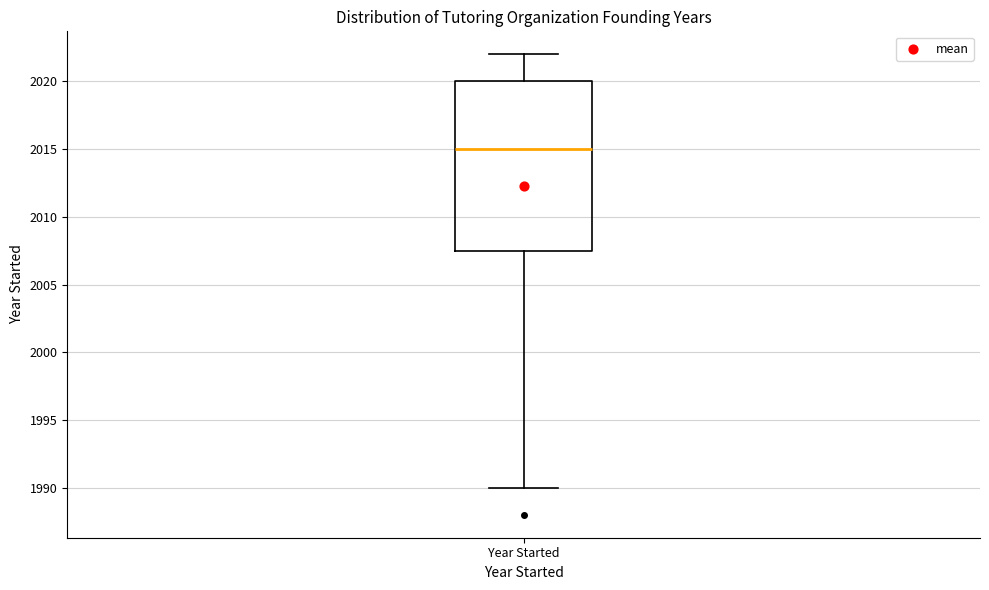

Transcribe this box plot: give where the median line is, the range the box spans, and where the two whiskers end, as read against the y-axis. The values are not printed on the chart, so give them approximately, as read against the axis.

median 2015.0, box 2007.5 to 2020.0, whiskers 1990.0 to 2022.0